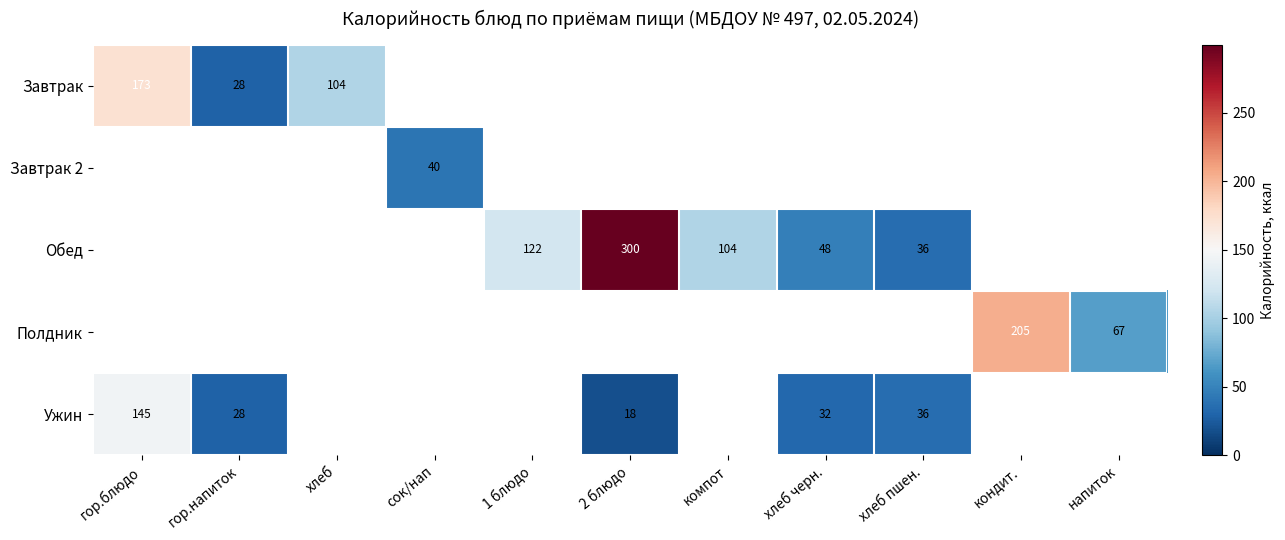

What is the difference between the Полдник values at кондит. and напиток?

138